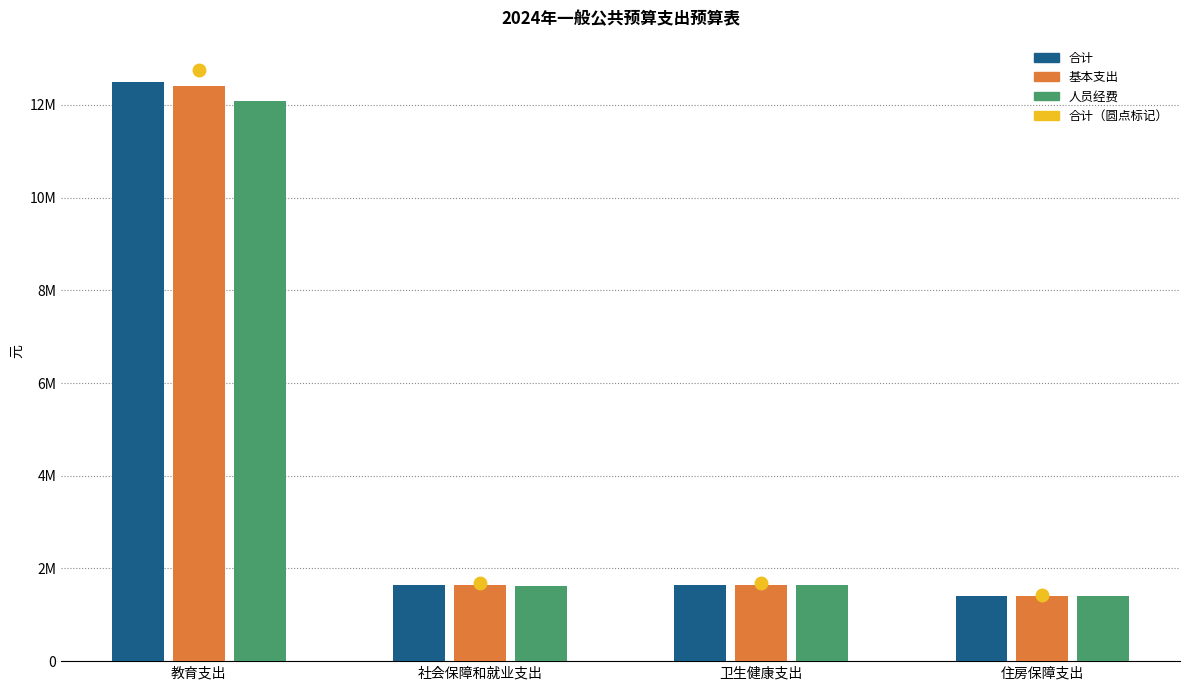

Does the chart contain stacked bars?

No